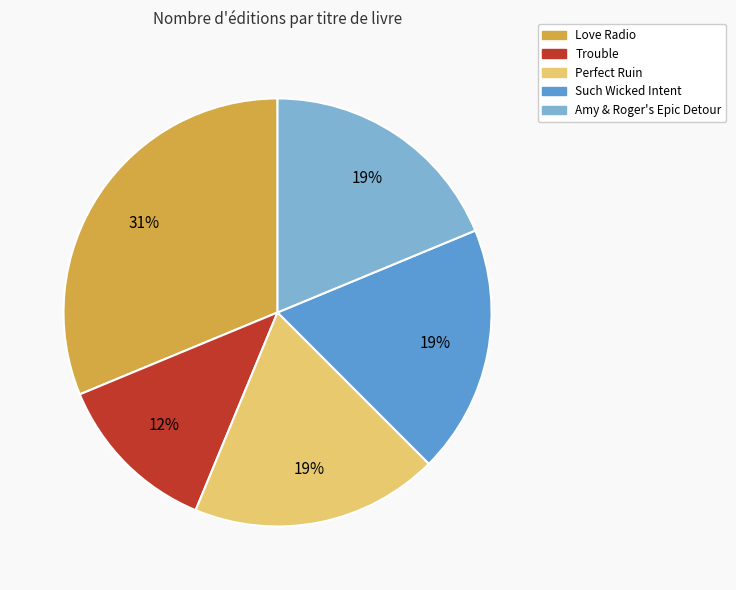

To the nearest percent, what is the average slice percentage?

20%